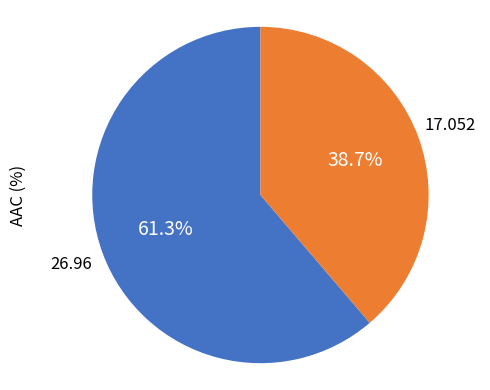

Is there a majority slice in this chart?

Yes